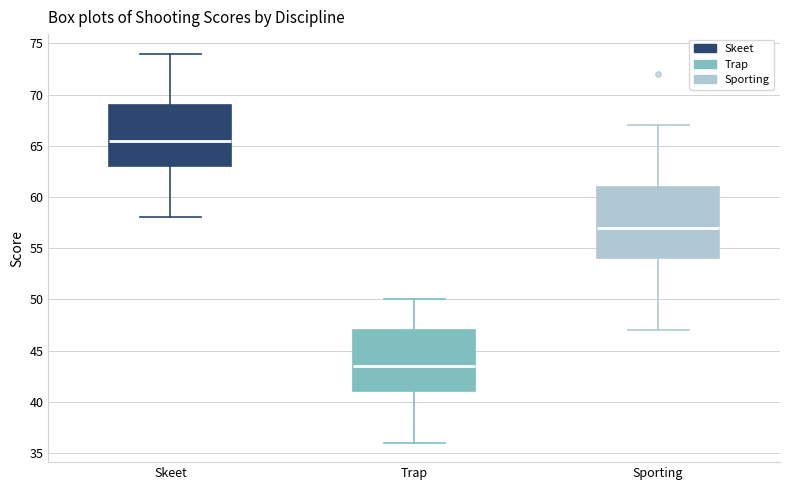

Where is the lower edge of the box for Skeet on the y-axis? The values are not printed on the chart, so give them approximately, as read against the axis.

63.0